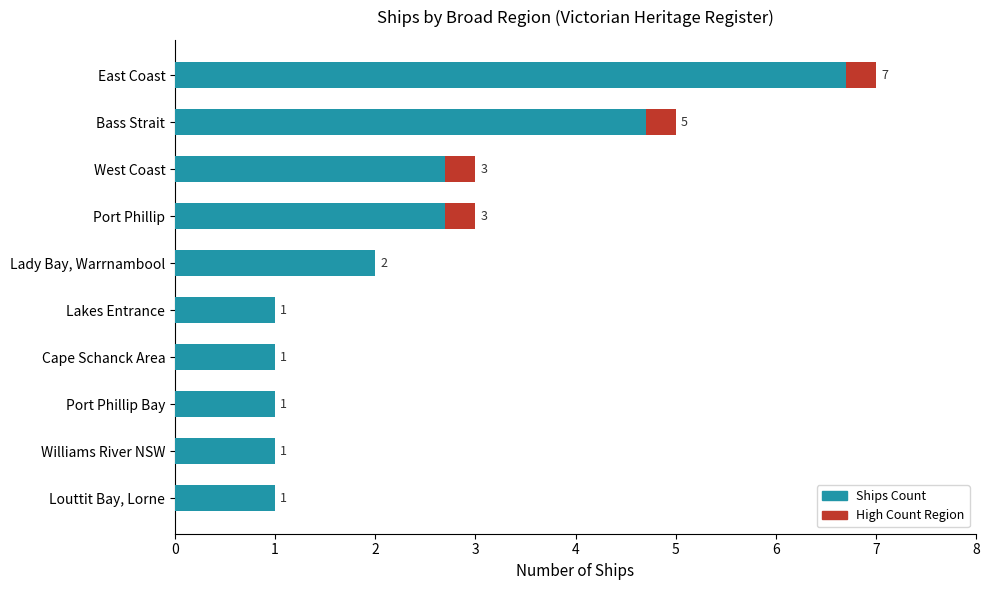

Read the value at Cape Schanck Area.

1